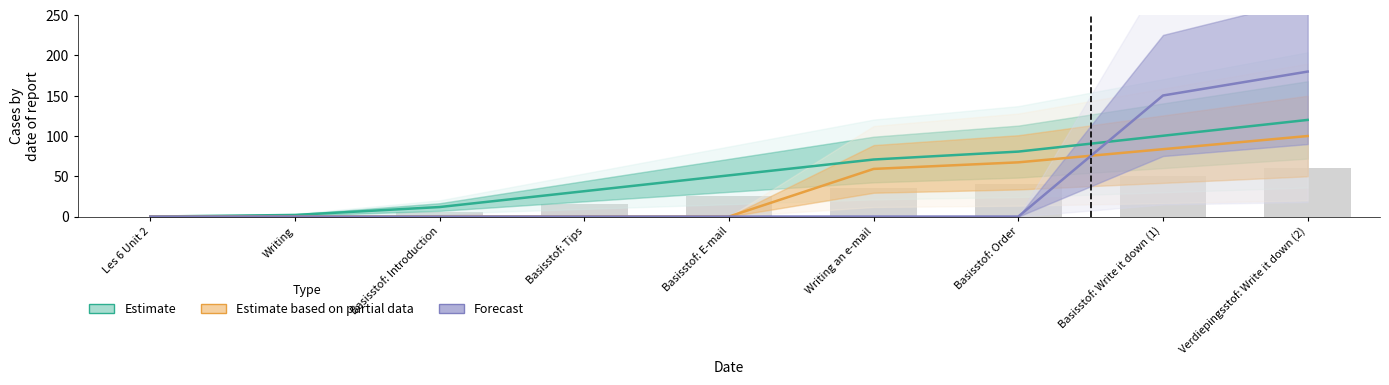

Which label corresponds to the smallest value in the chart?

Les 6 Unit 2